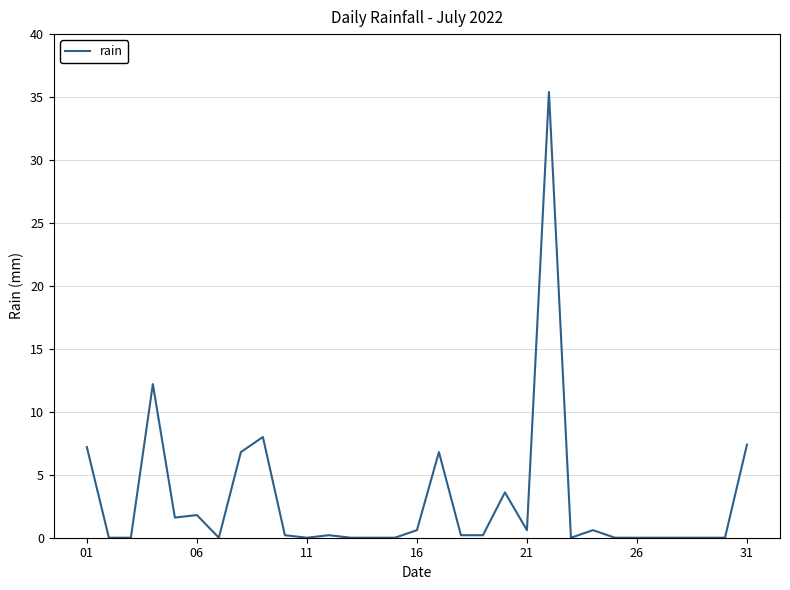

What is the greatest value displayed?

35.4